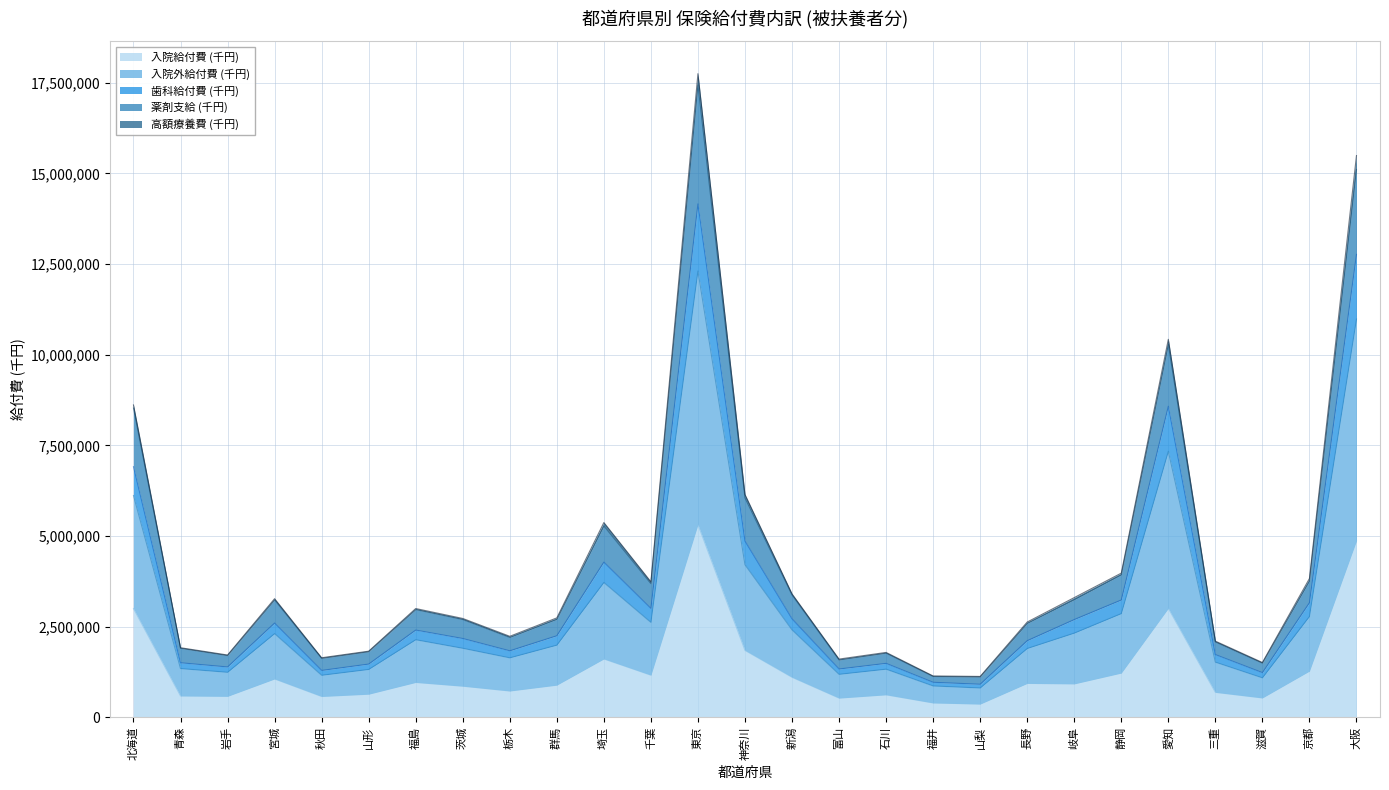

What is the sum of the 入院給付費 (千円) values at 千葉 and 愛知?

4169533.3